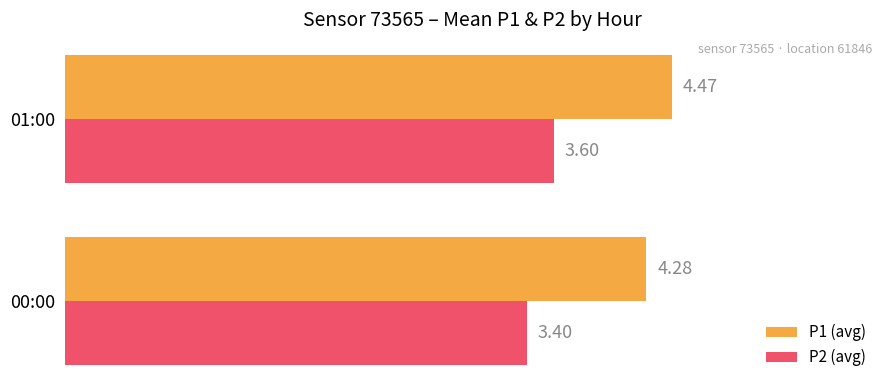

What is the average value of the P2 (avg) series?

3.5